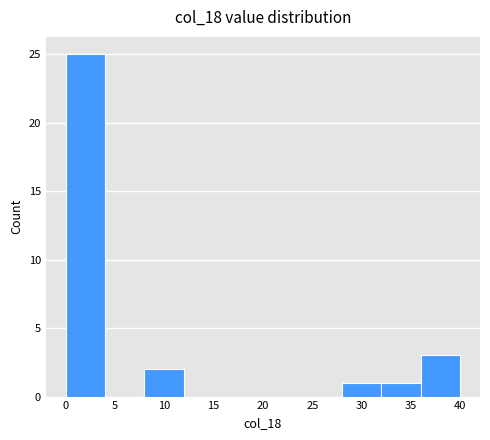

Reading left to right, transcribe this chart: for each bar, give the range it covers on the x-axis and its height. The values are not printed on the chart, so give them approximately, as read against the axis.

0 to 4: 25
4 to 8: 0
8 to 12: 2
12 to 16: 0
16 to 20: 0
20 to 24: 0
24 to 28: 0
28 to 32: 1
32 to 36: 1
36 to 40: 3